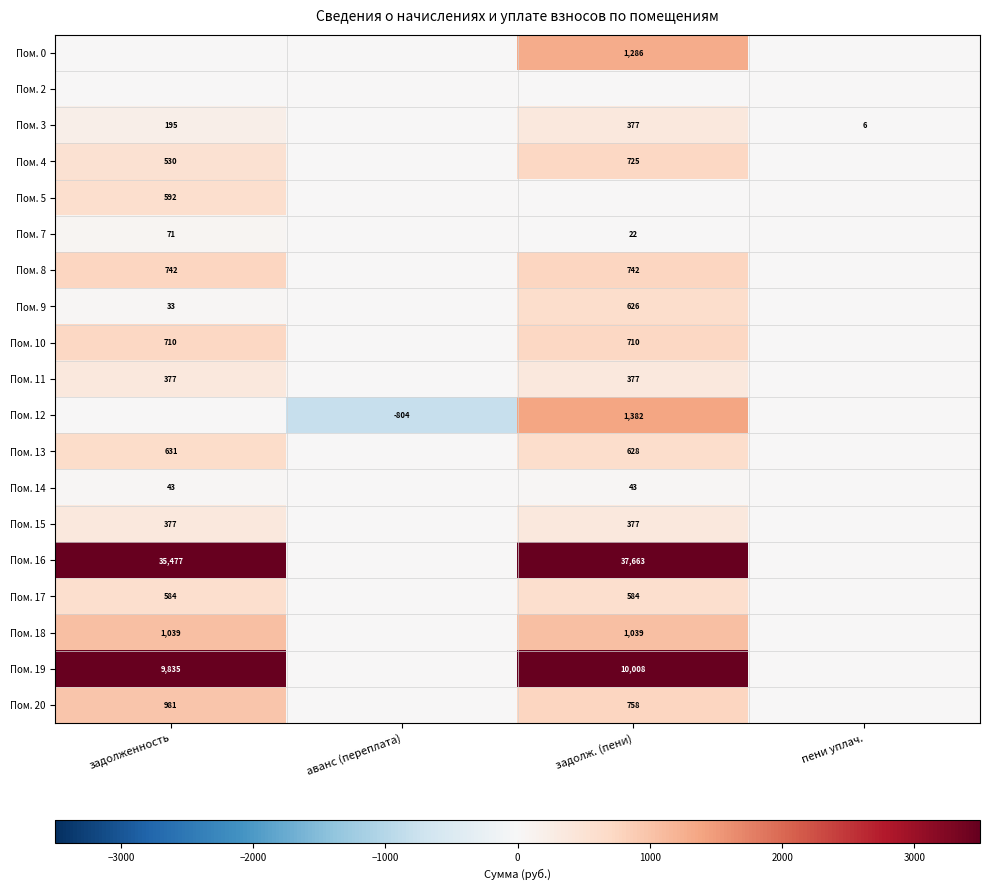

True or false: Пом. 7 has a value of 71 at задолженность.

True